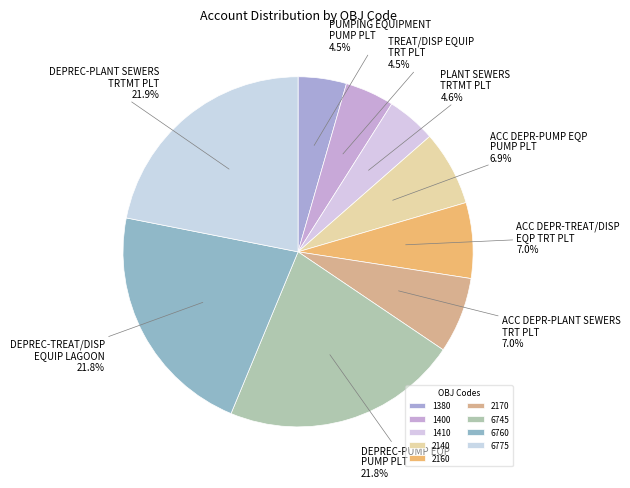

How much of the chart is everything except 1410?

95.4%